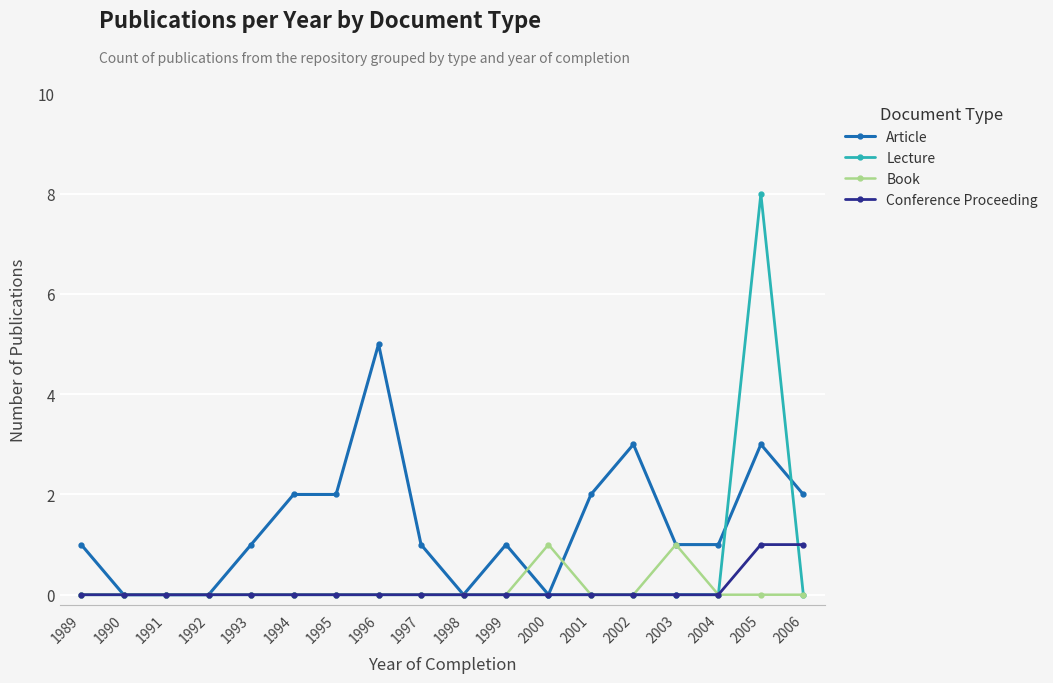

What is the difference between the maximum and minimum values in the Lecture series?

8